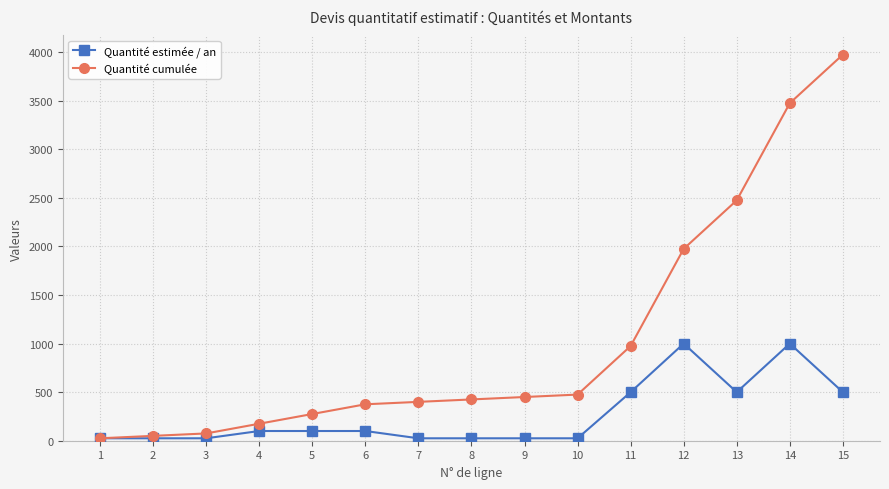

Reading left to right, transcribe all the data shown in this chart.

Quantité estimée / an: 25	25	25	100	100	100	25	25	25	25	500	1000	500	1000	500
Quantité cumulée: 25	50	75	175	275	375	400	425	450	475	975	1975	2475	3475	3975